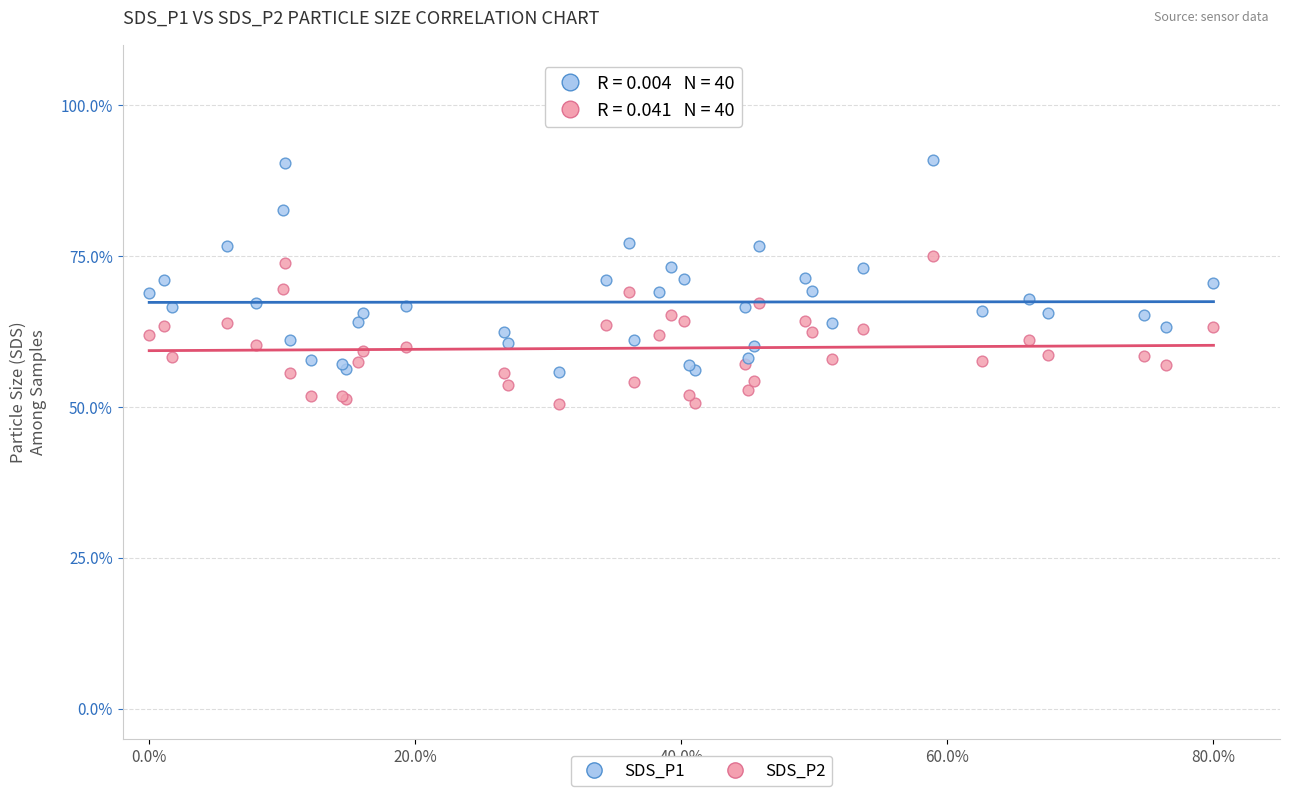

What are all the series names shown in the legend?

SDS_P1, SDS_P2